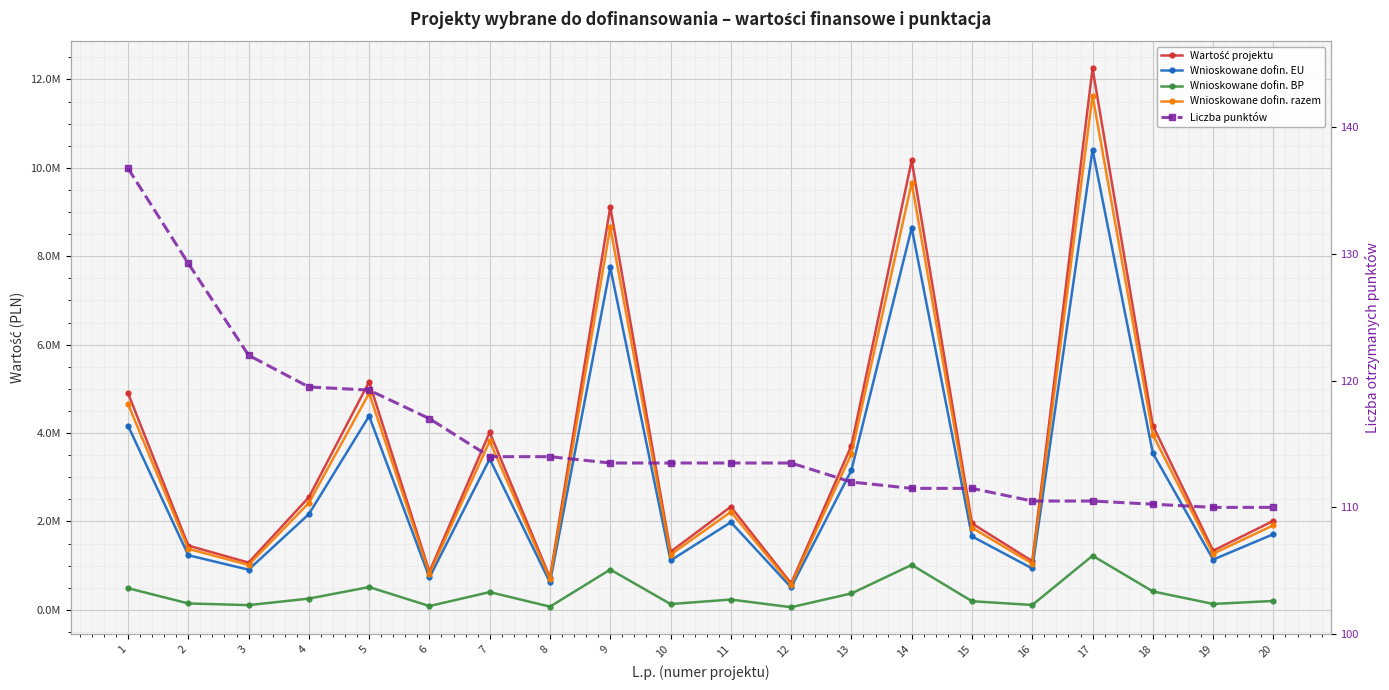

Reading left to right, list all the values displayed in this chart.

Wartość projektu: 1=4904686.8	2=1453720.8	3=1069542.0	4=2546925.1	5=5159089.8	6=861866.7	7=4017916.0	8=728460.0	9=9116652.1	10=1313971.2	11=2333085.1	12=598469.3	13=3717815.5	14=10171000.0	15=1955236.1	16=1102023.8	17=12249841.2	18=4170804.0	19=1338006.0	20=2014787.2
Wnioskowane dofin. EU: 1=4168983.7	2=1235662.7	3=909110.7	4=2164886.4	5=4385226.3	6=732586.7	7=3415228.6	8=619191.0	9=7749154.3	10=1116875.5	11=1983122.3	12=508698.9	13=3160143.1	14=8645350.0	15=1661950.7	16=936720.3	17=10412365.0	18=3545183.4	19=1137305.1	20=1712569.1
Wnioskowane dofin. BP: 1=490468.7	2=145372.1	3=106954.2	4=254692.5	5=515909.0	6=86186.7	7=401791.6	8=72846.0	9=911665.2	10=131397.1	11=233308.5	12=59846.9	13=371781.5	14=1017100.0	15=195523.6	16=110202.4	17=1224984.1	18=417080.4	19=133800.6	20=201478.7
Wnioskowane dofin. razem: 1=4659452.4	2=1381034.8	3=1016064.9	4=2419578.9	5=4901135.3	6=818773.3	7=3817020.2	8=692037.0	9=8660819.5	10=1248272.6	11=2216430.8	12=568545.9	13=3531924.7	14=9662450.0	15=1857474.3	16=1046922.6	17=11637349.1	18=3962263.8	19=1271105.7	20=1914047.9
Liczba punktów: 1=136.8	2=129.2	3=122.0	4=119.5	5=119.2	6=117.0	7=114.0	8=114.0	9=113.5	10=113.5	11=113.5	12=113.5	13=112.0	14=111.5	15=111.5	16=110.5	17=110.5	18=110.2	19=110.0	20=110.0